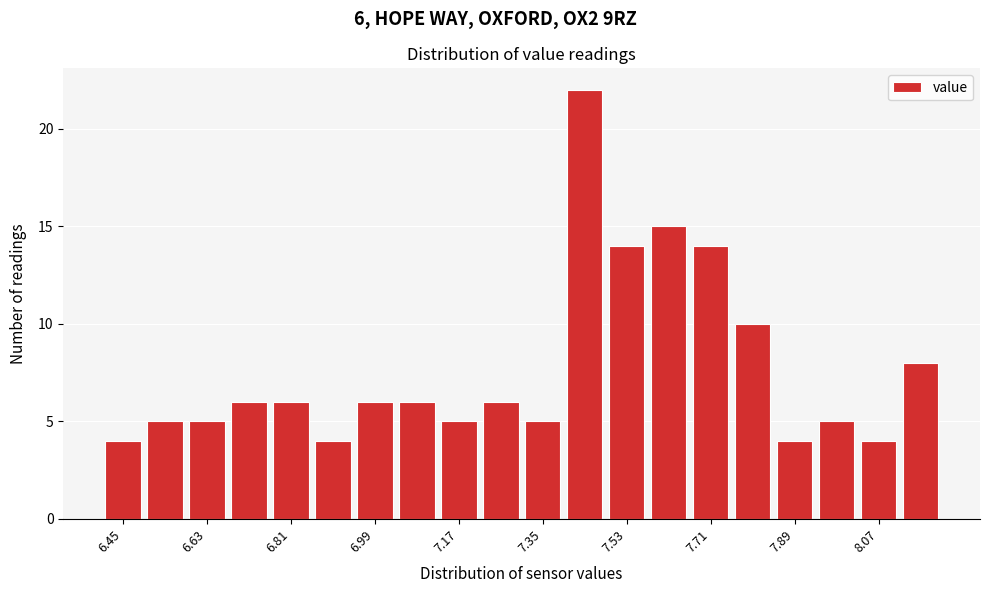

Which range on the x-axis has the tallest bar?

7.40 to 7.48